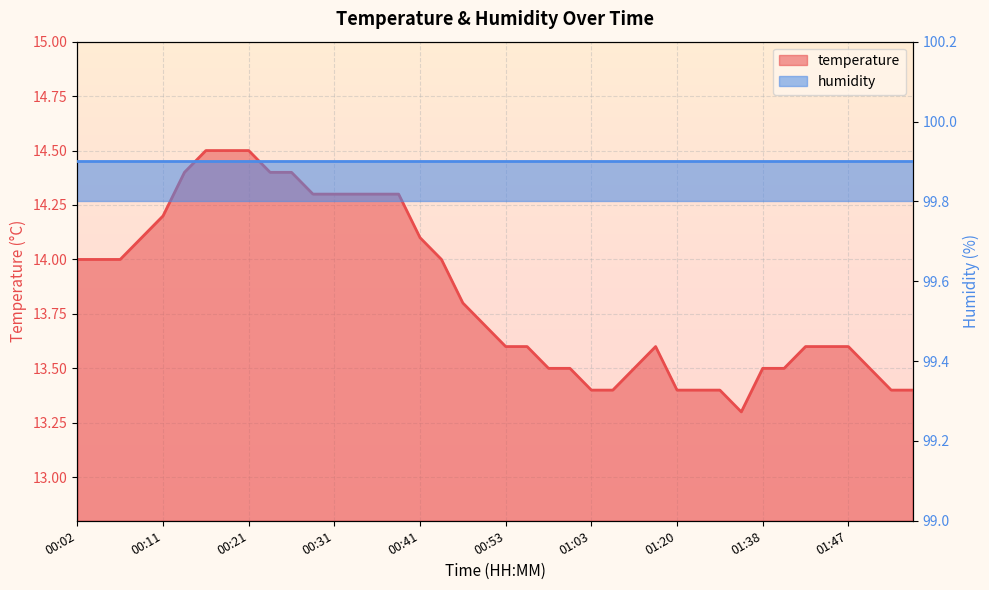

What is the label of the 23rd point from the left?

00:58